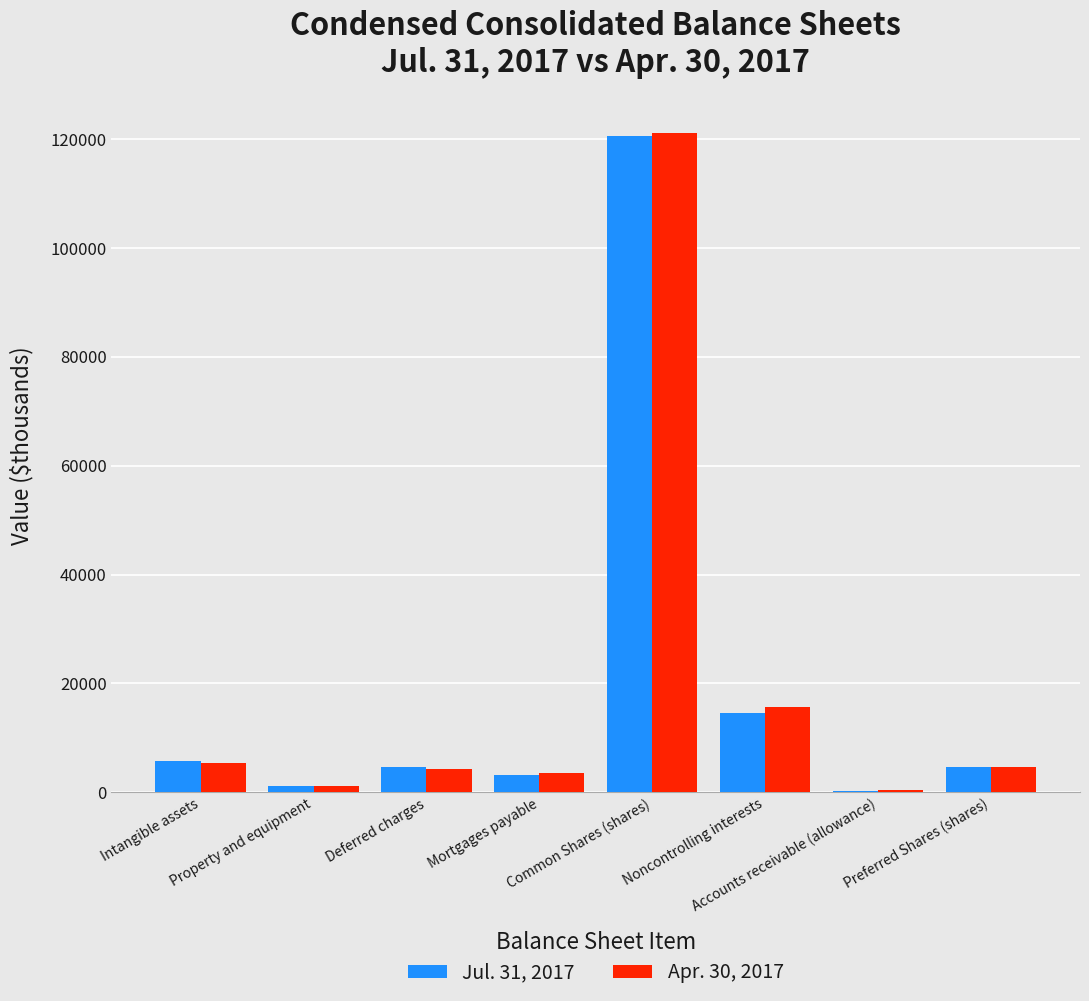

Which series has the largest range (max minus min)?

Apr. 30, 2017